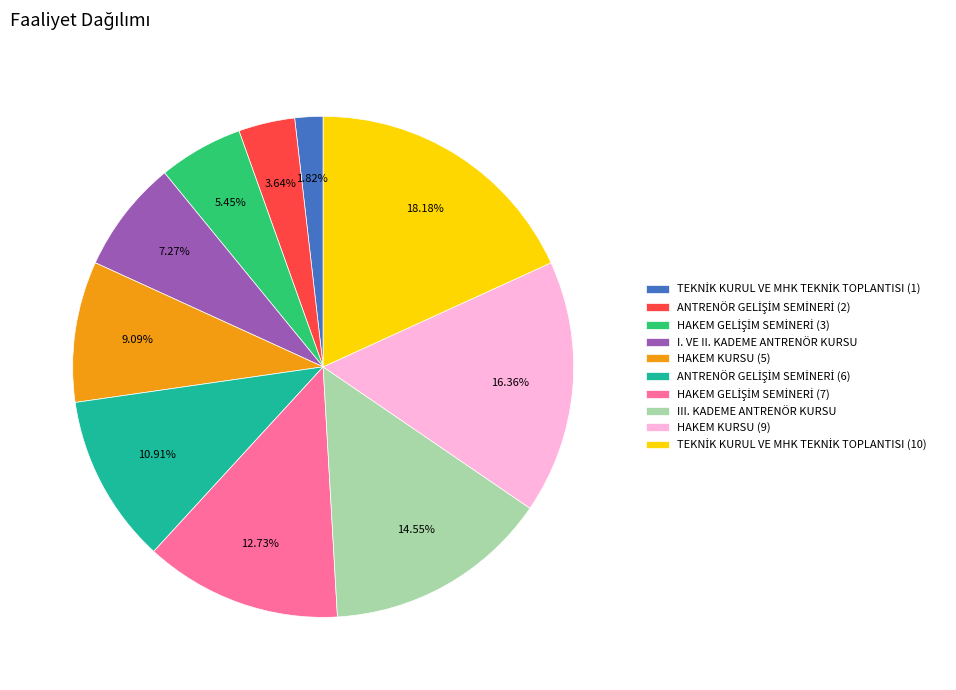

How many slices are in this pie chart?

10